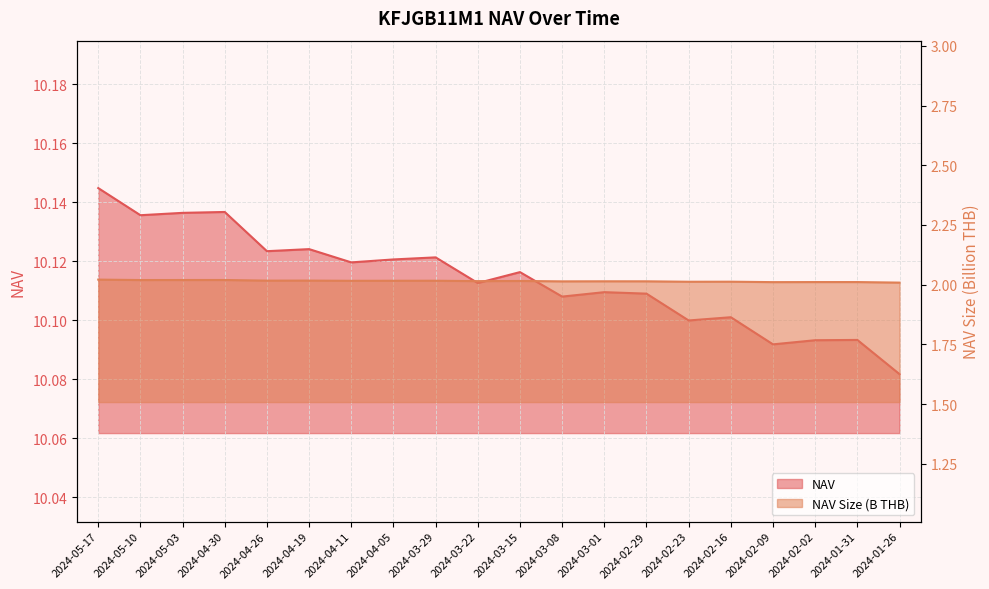

True or false: NAV and NAV Size (B) cross at least once.

False